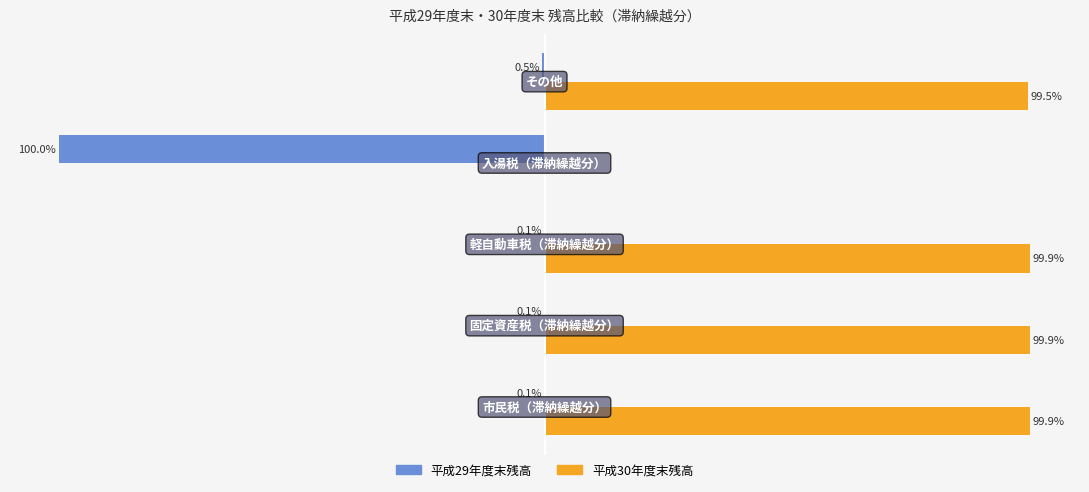

List the series in order of their overall mean, lowest first.

平成29年度末残高, 平成30年度末残高